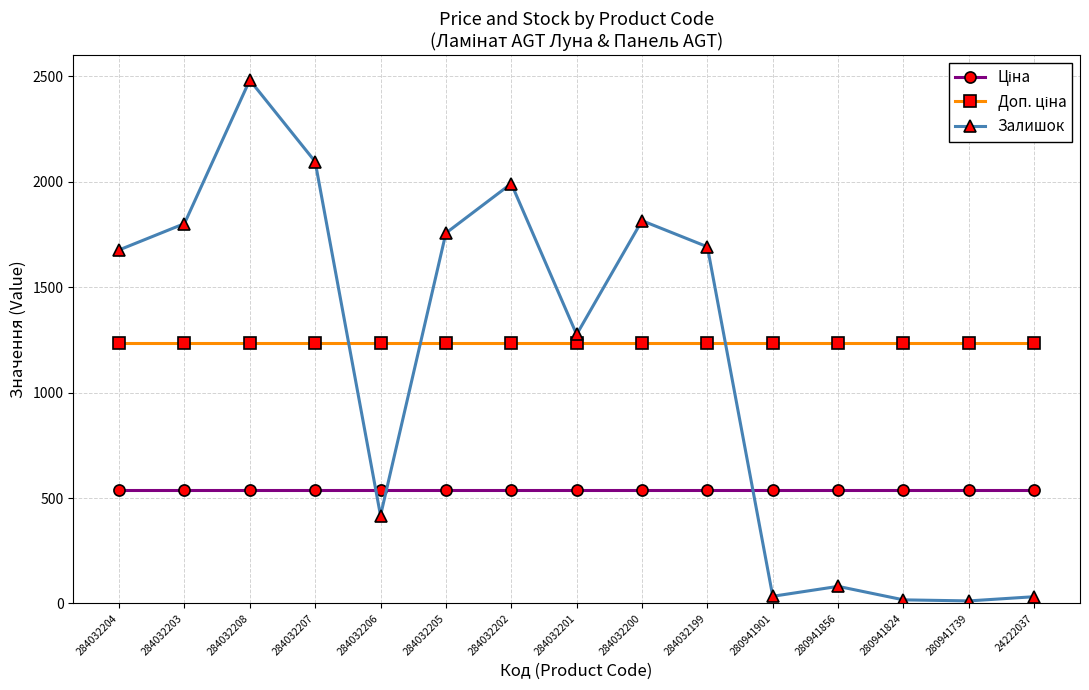

Which series changed the most between 284032208 and 284032201?

Залишок